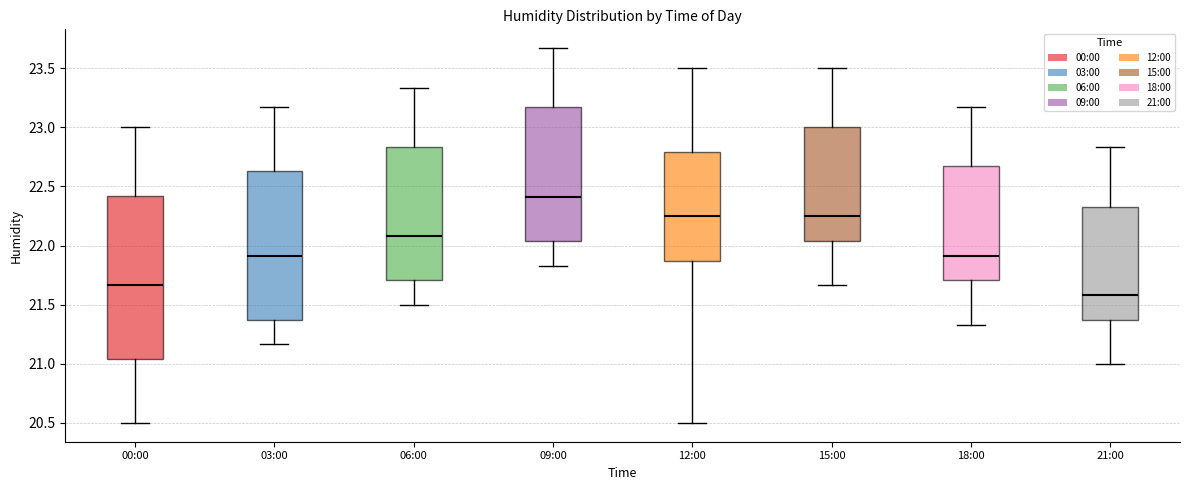

Reading left to right, read every box against the y-axis: the position of its median line, the range the box covers, and the ends of its whiskers. The values are not printed on the chart, so give them approximately, as read against the axis.

00:00: median 21.65, box 21.05 to 22.40, whiskers 20.50 to 23.00
03:00: median 21.90, box 21.35 to 22.65, whiskers 21.15 to 23.15
06:00: median 22.10, box 21.70 to 22.85, whiskers 21.50 to 23.35
09:00: median 22.40, box 22.05 to 23.15, whiskers 21.85 to 23.65
12:00: median 22.25, box 21.85 to 22.80, whiskers 20.50 to 23.50
15:00: median 22.25, box 22.05 to 23.00, whiskers 21.65 to 23.50
18:00: median 21.90, box 21.70 to 22.65, whiskers 21.35 to 23.15
21:00: median 21.60, box 21.35 to 22.35, whiskers 21.00 to 22.85